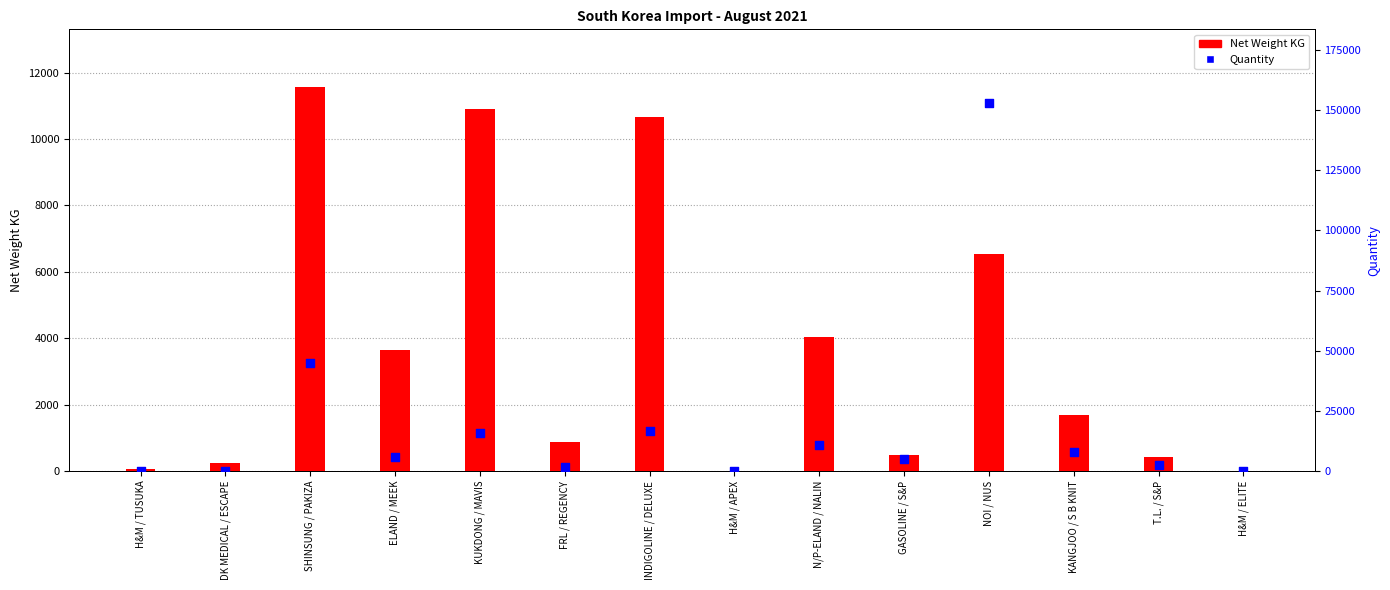

At how many categories does at least one series exceed 61269?

1